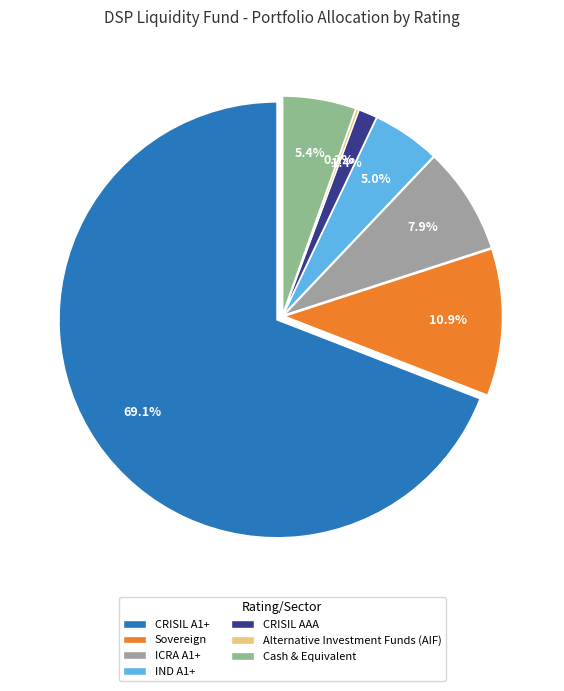

To the nearest percent, what is the difference between the largest and smallest slice percentages?

69%